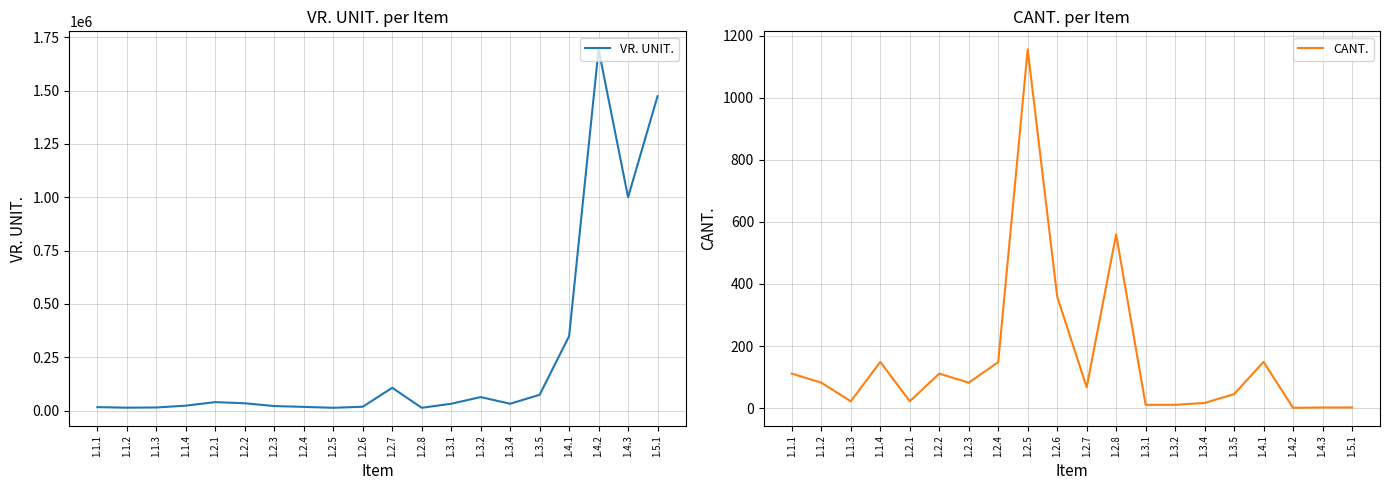

Rank the series by their maximum value, from lowest to highest.

CANT., VR. UNIT.